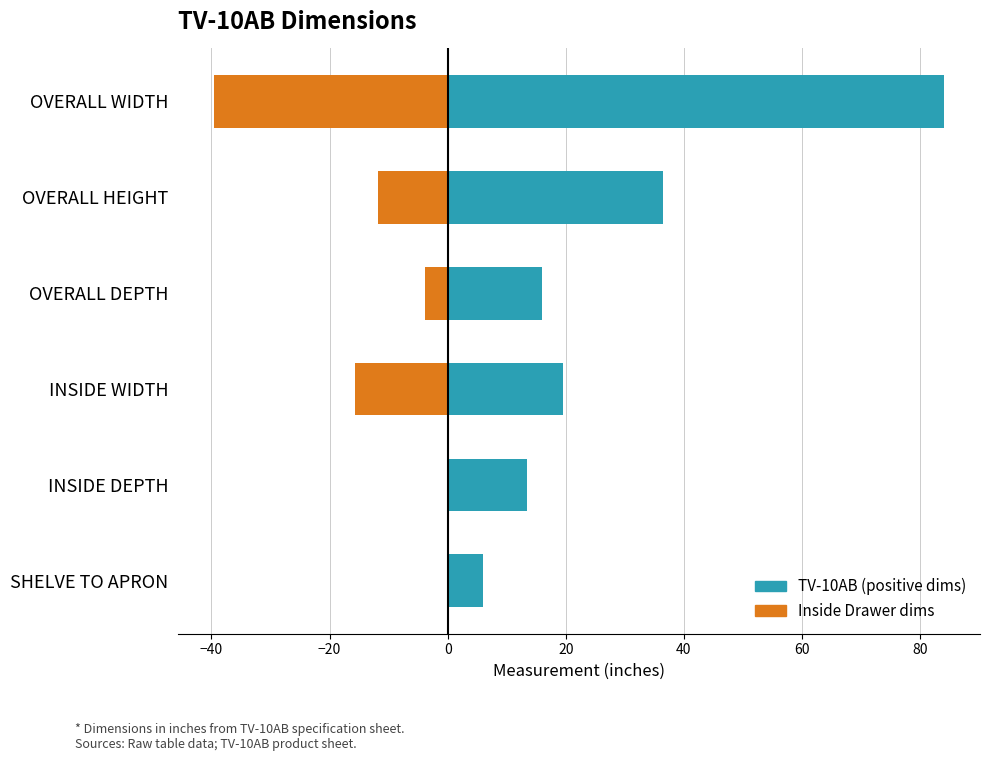

Reading left to right, transcribe all the data shown in this chart.

TV-10AB: 84.0	36.5	16.0	19.5	13.5	6.0
Inside Drawer / Alt: -39.5	-11.8	-3.8	-15.6	0.0	0.0